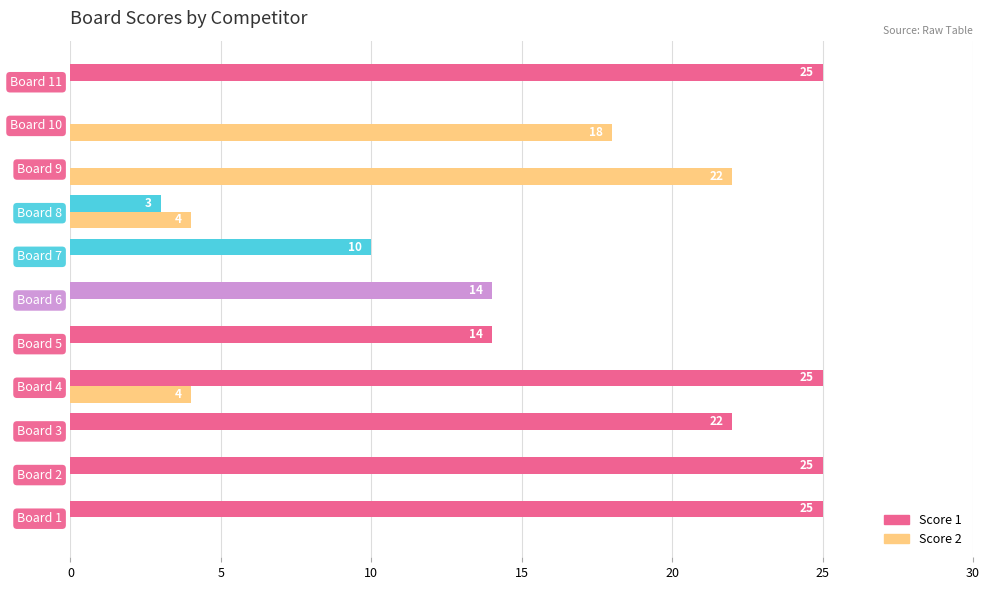

What are all the series names shown in the legend?

Score 1, Score 2